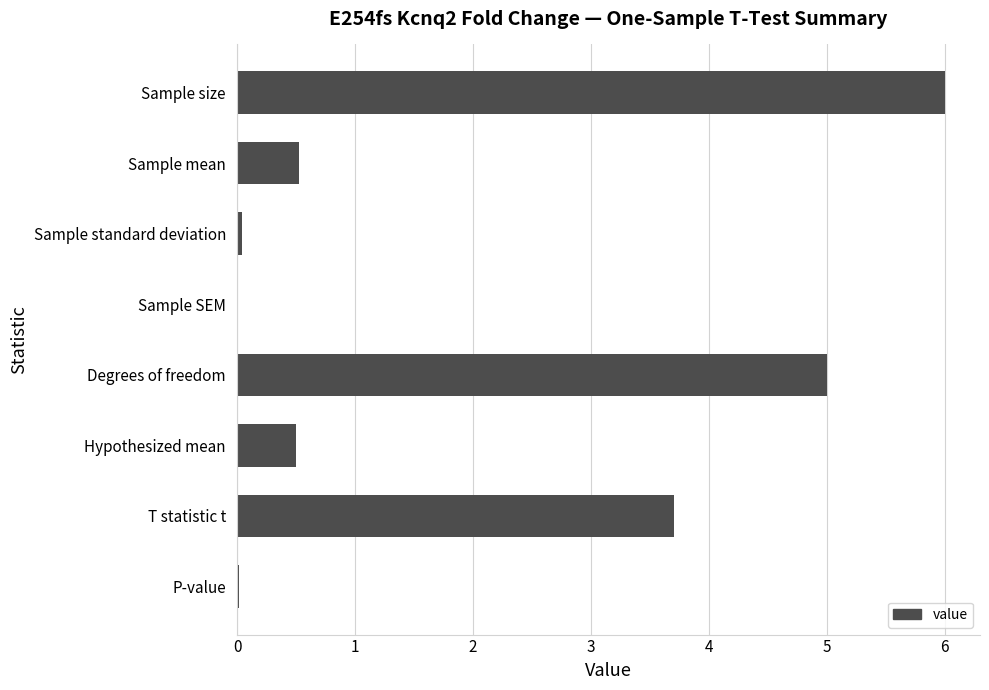

Count the number of data series in this chart.

1